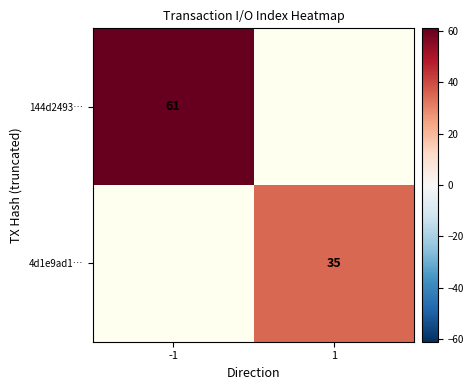

The 4d1e9ad1… series shows 51 at 1. True or false?

False